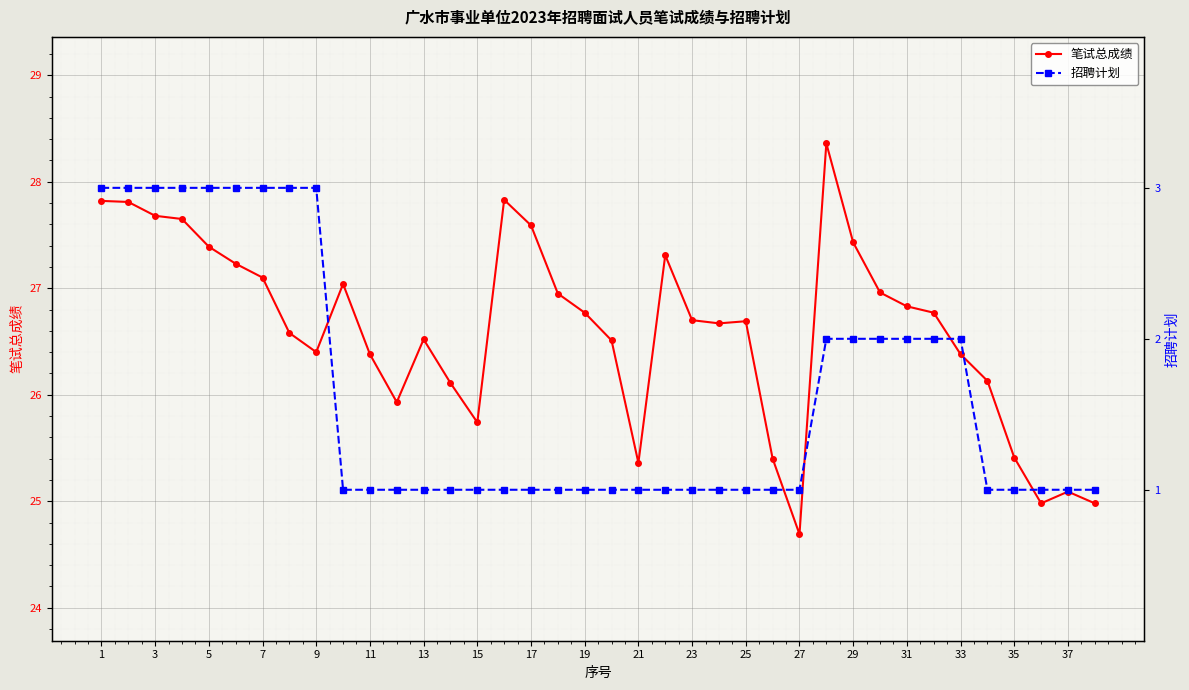

True or false: 笔试总成绩 has more than 2 interior local peaks.

True